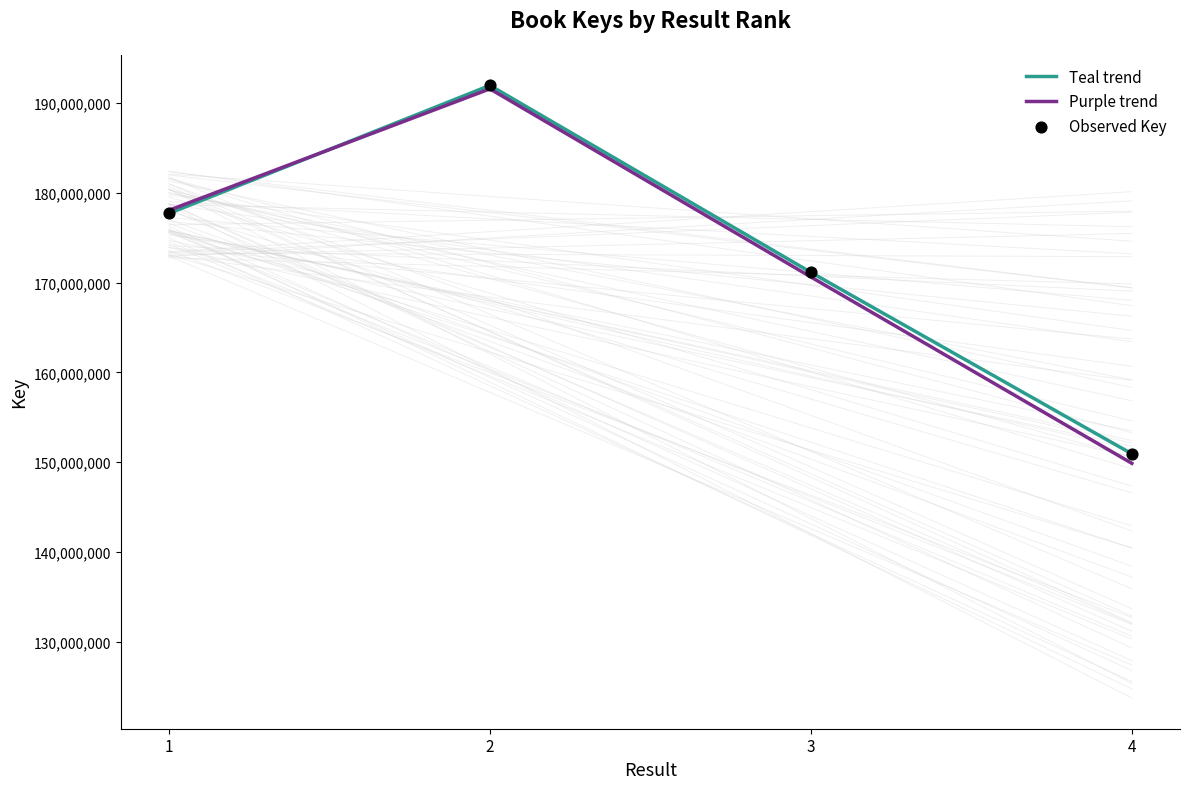

Is the value of Teal trend at 2 greater than the value of Observed Key at 3?

Yes